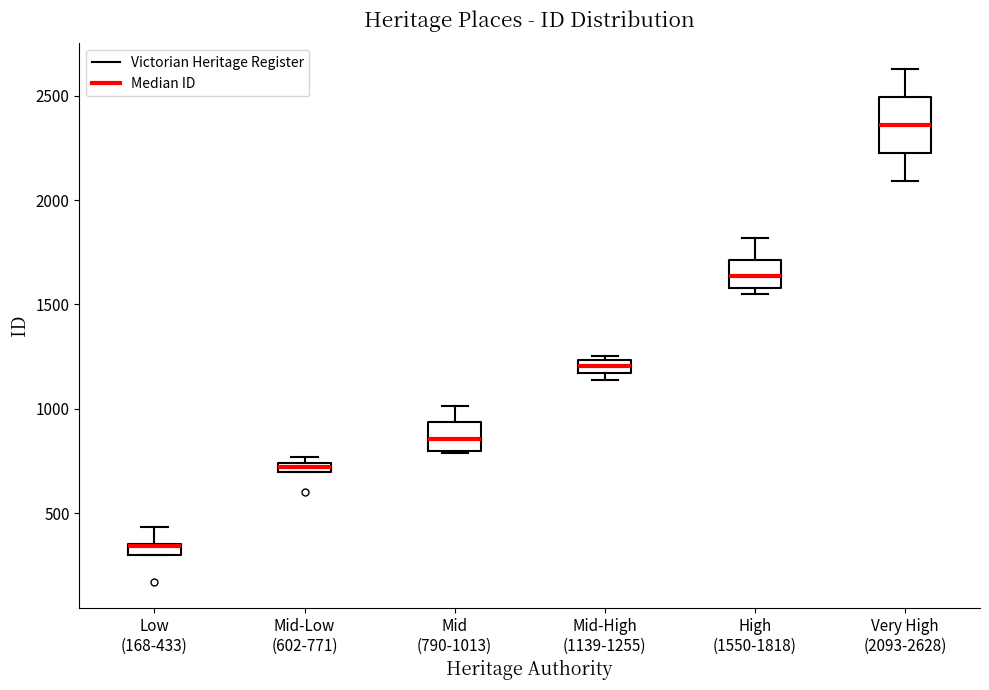

Which box is the tallest, from its lower edge to its upper edge?

Very High (2093-2628)